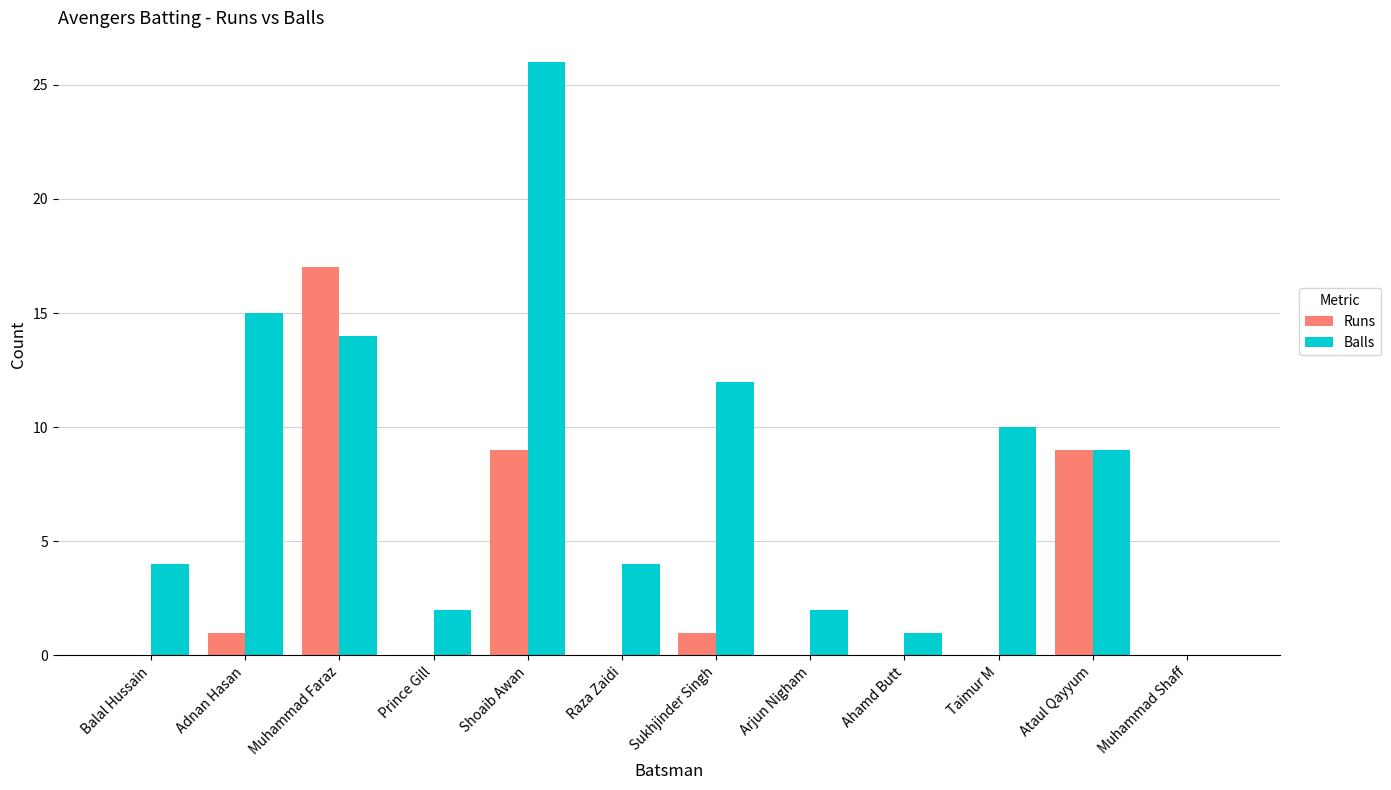

What is the greatest value displayed?

26